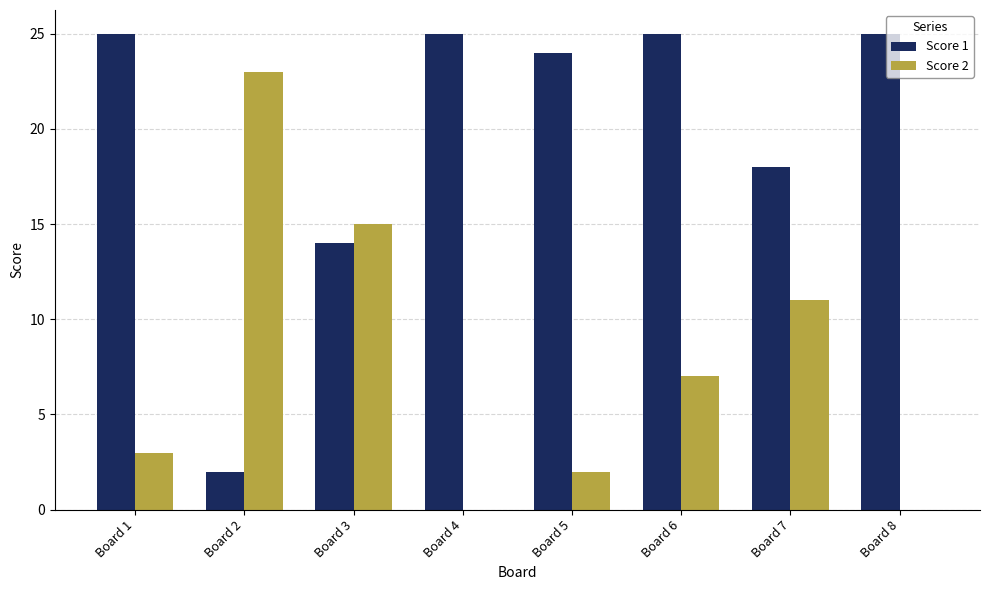

How many data points does each series have?

8